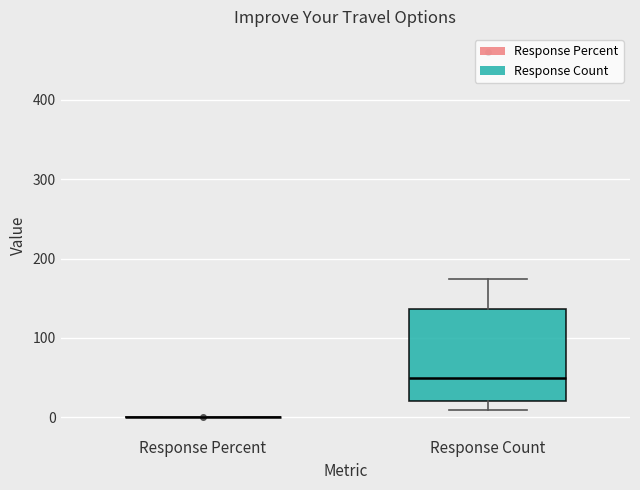

Where does the lower whisker of the box for Response Count end on the y-axis? The values are not printed on the chart, so give them approximately, as read against the axis.

10